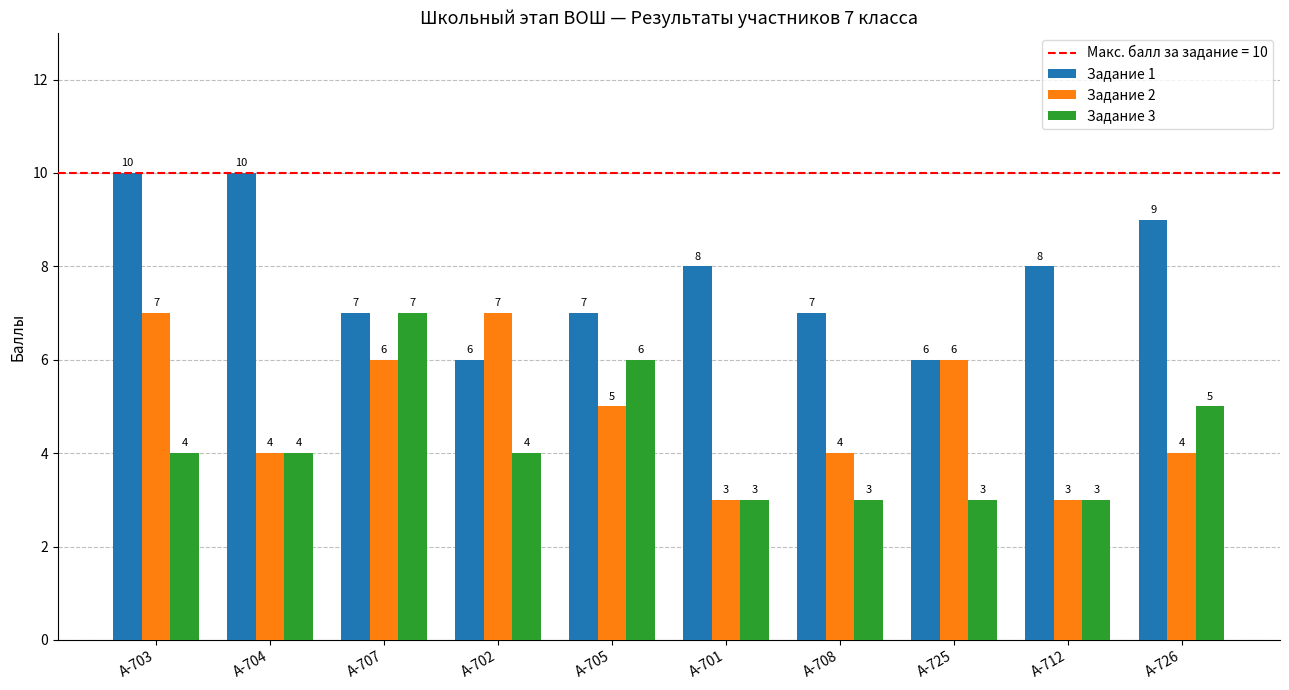

List the series in order of their overall mean, lowest first.

Задание 3, Задание 2, Задание 1